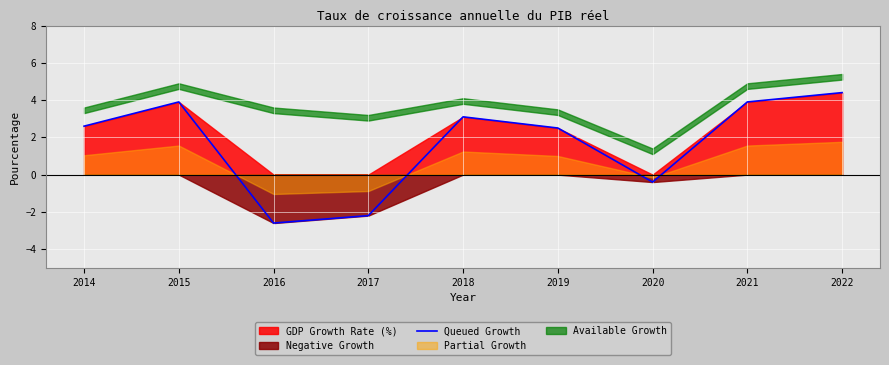

What is the average value?

1.7